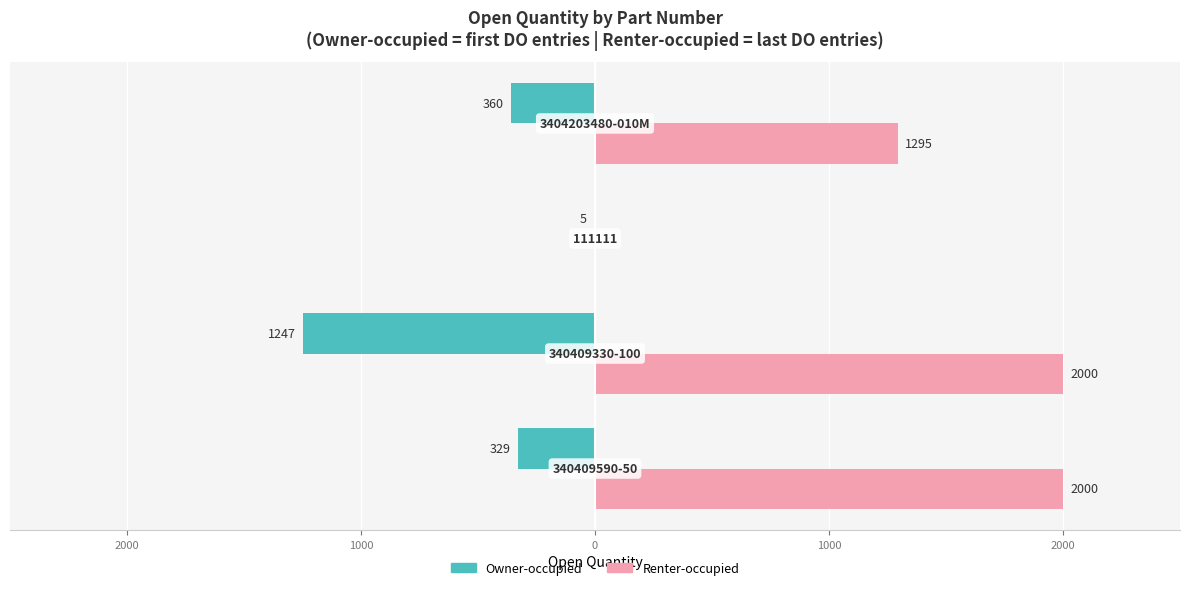

What are all the series names shown in the legend?

Owner-occupied, Renter-occupied